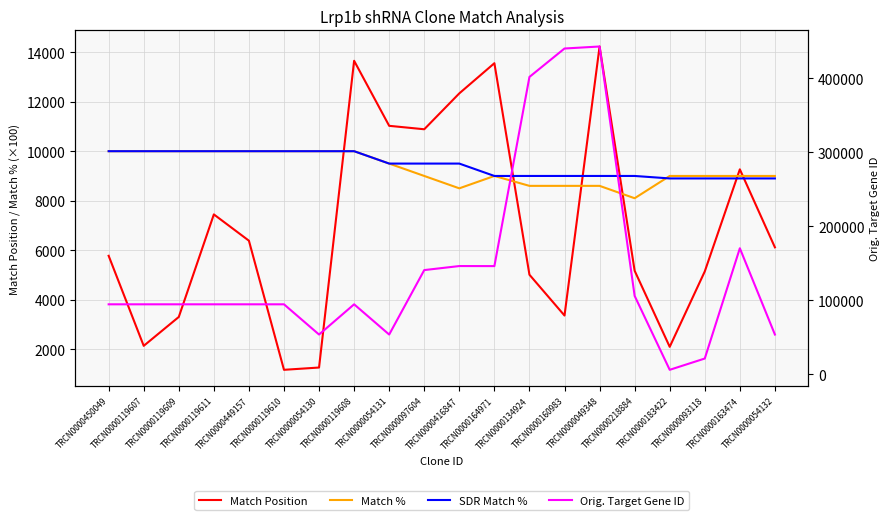

Does the chart have visible grid lines?

Yes